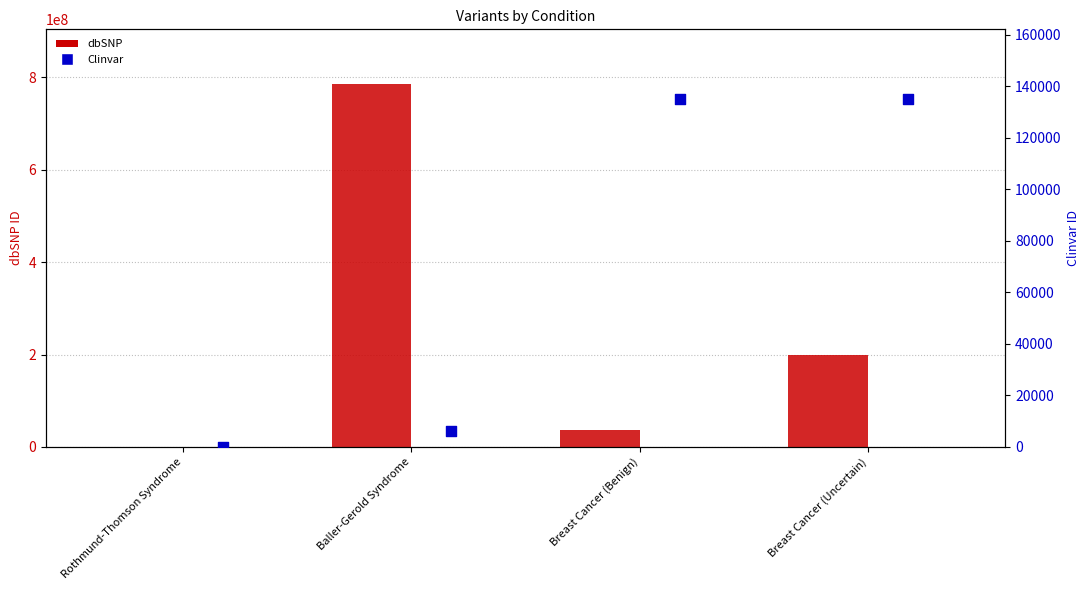

At how many categories does at least one series exceed 356197541?

1